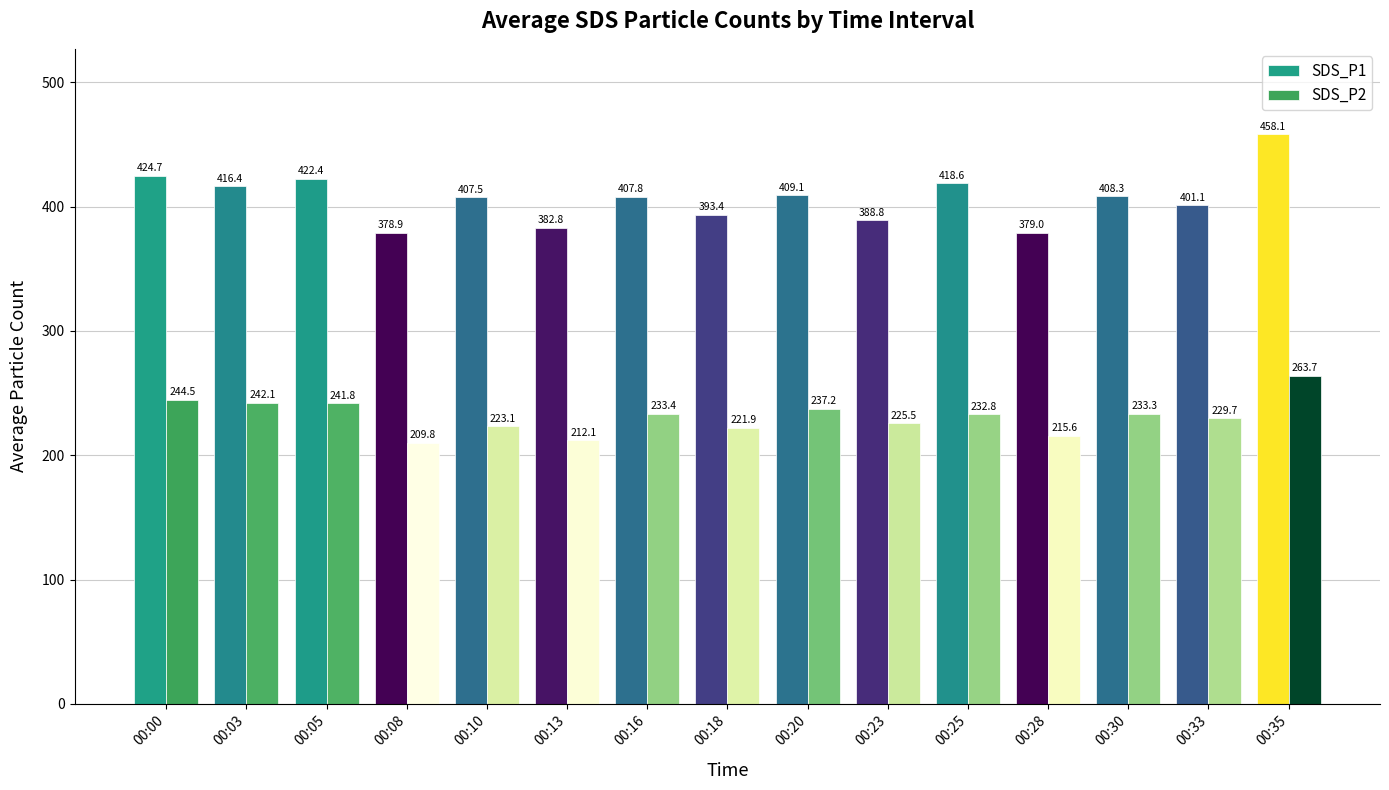

What is the smallest value displayed?

209.8